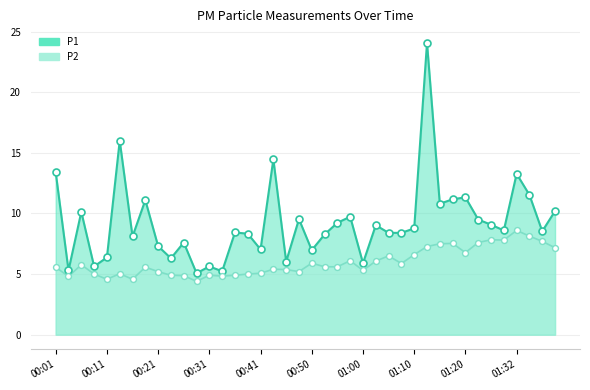

Which series contains the lowest Y value?

P2